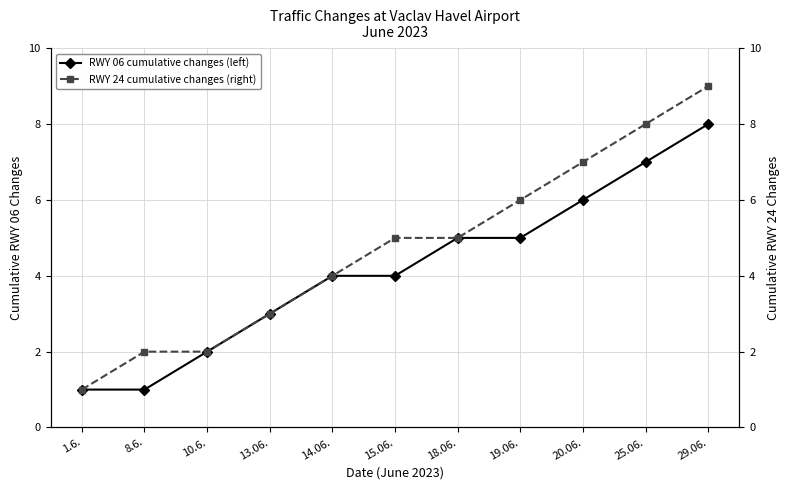

The value of RWY 06 cumulative changes (left) at 14.06. is 4. True or false?

True